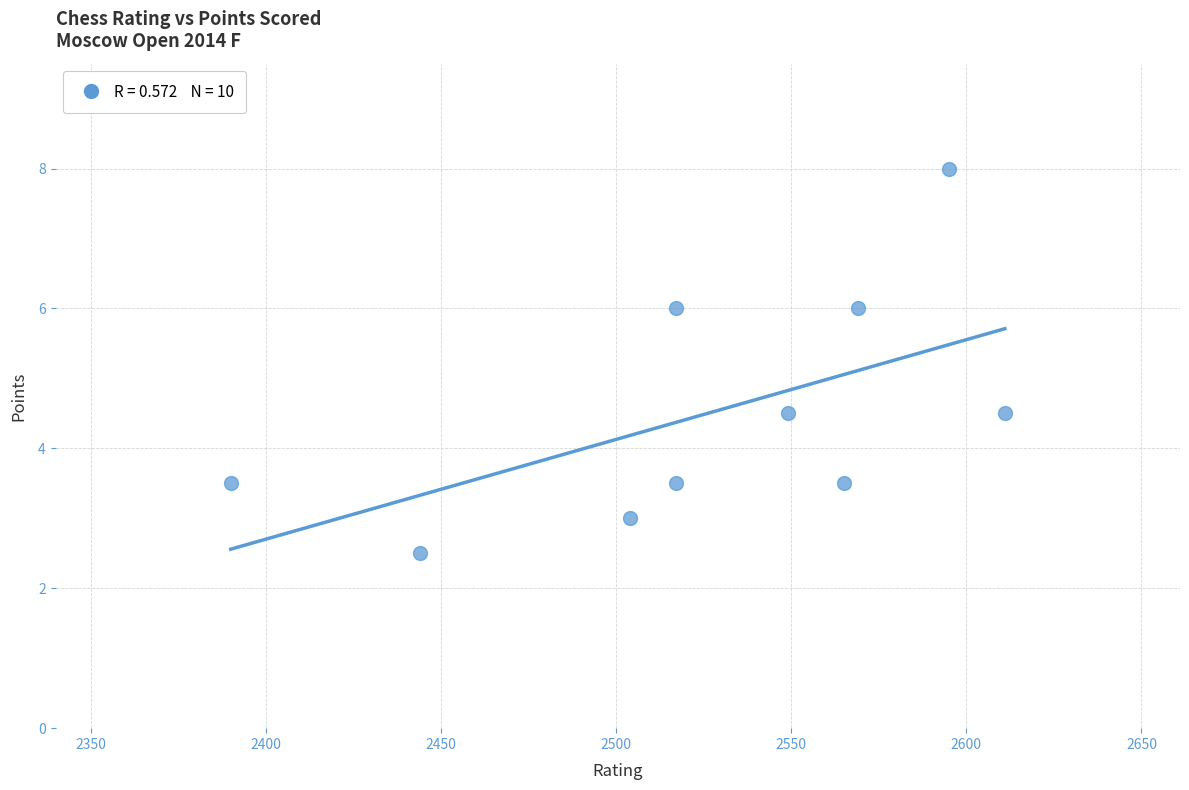

What is the average X value?

2526.1